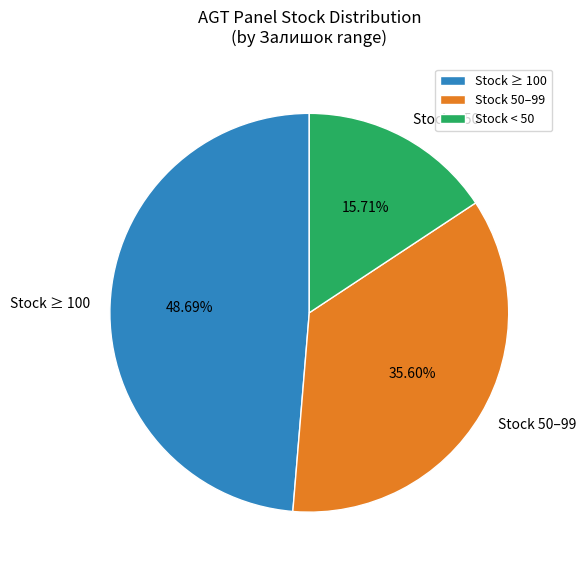

Combined, do Stock ≥ 100 and Stock 50–99 account for over 50%?

Yes